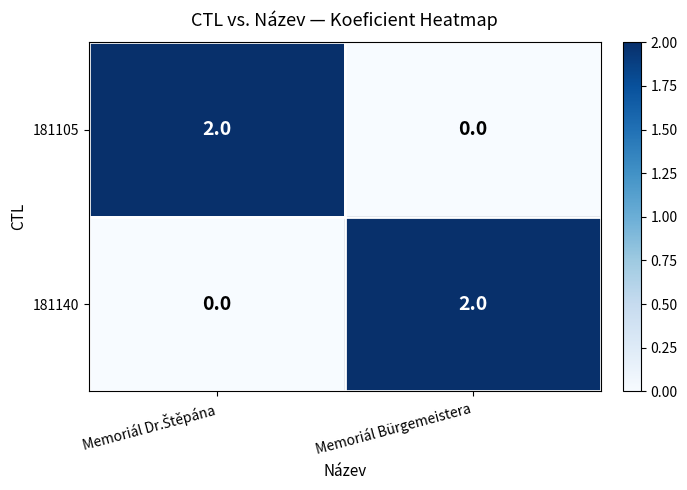

How many data points does each series have?

2